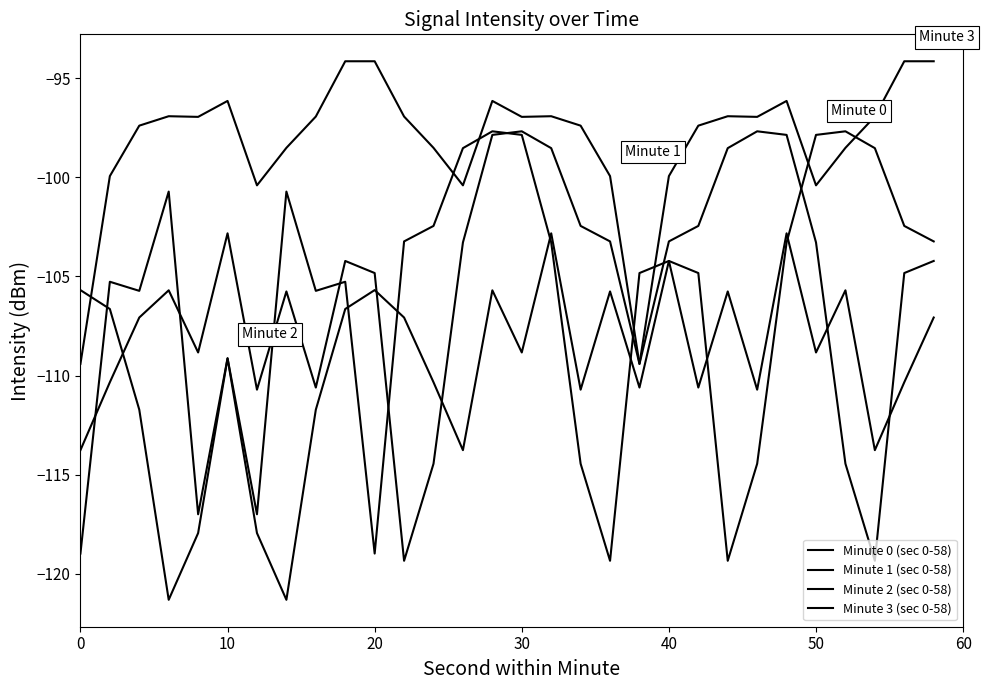

Does the chart display data point markers on the line(s)?

No